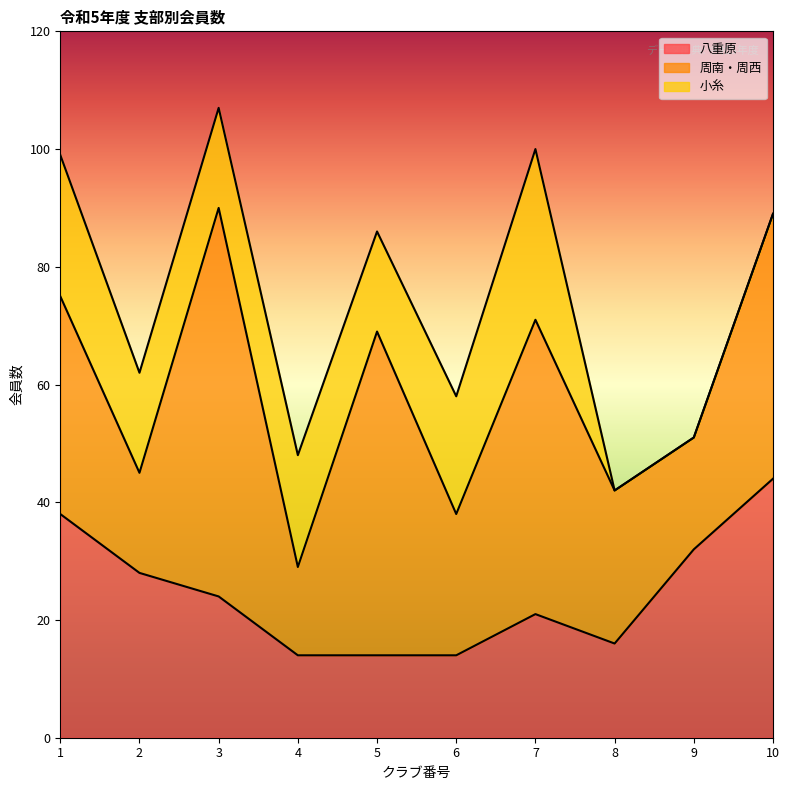

The value of 八重原 at 6 is 14. True or false?

True